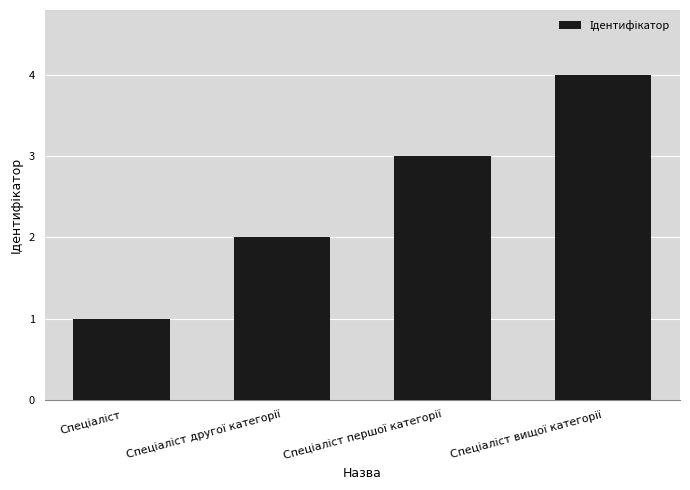

What is the sum of all values?

10